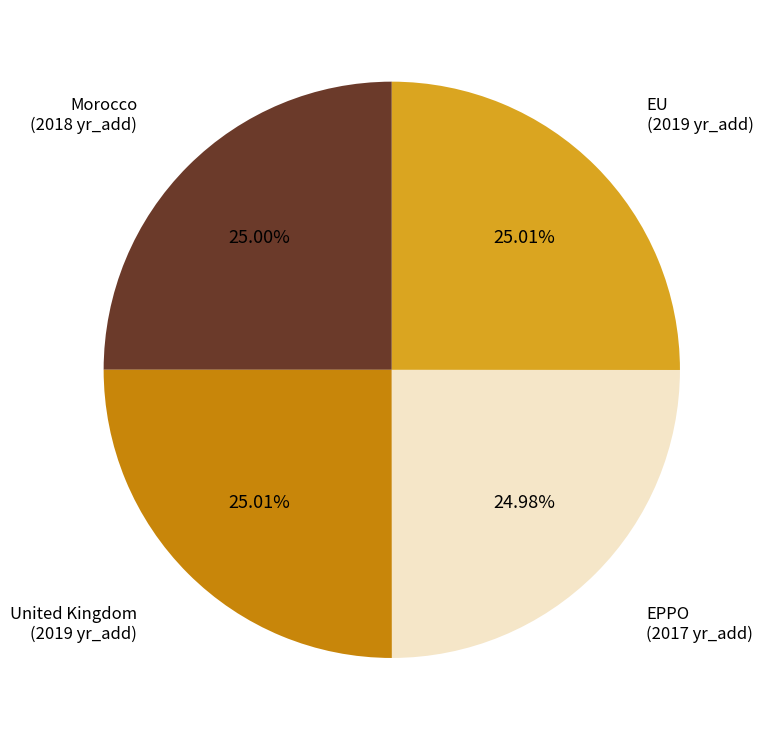

Is there any slice that represents more than half of the pie?

No